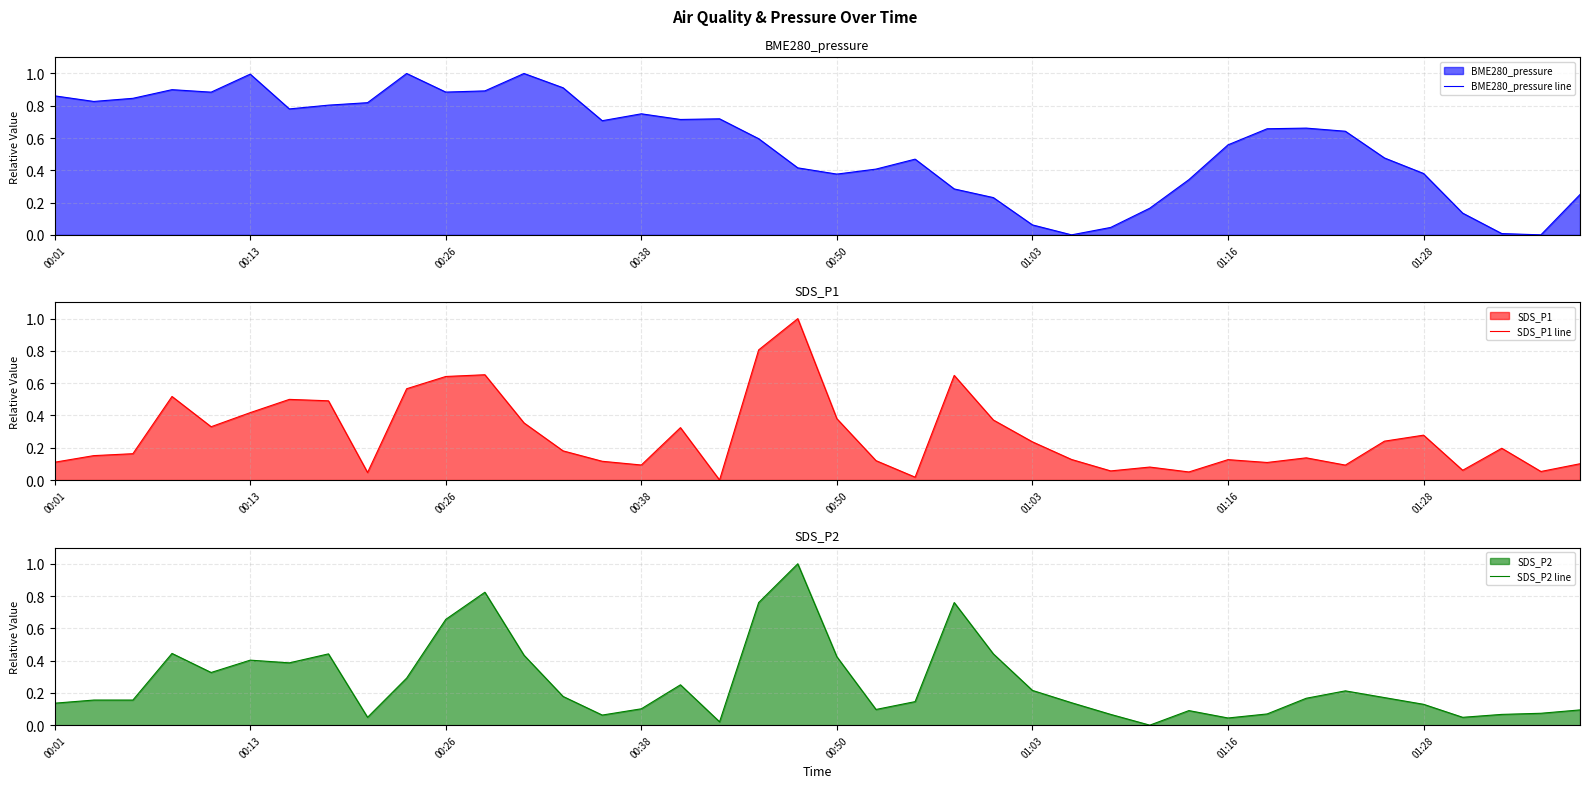

Reading left to right, what are all the values shown in this chart?

BME280_pressure line: 0.9	0.8	0.8	0.9	0.9	1.0	0.8	0.8	0.8	1.0	0.9	0.9	1.0	0.9	0.7	0.8	0.7	0.7	0.6	0.4	0.4	0.4	0.5	0.3	0.2	0.1	0.0	0.0	0.2	0.3	0.6	0.7	0.7	0.6	0.5	0.4	0.1	0.0	0.0	0.2
SDS_P1 line: 0.1	0.2	0.2	0.5	0.3	0.4	0.5	0.5	0.0	0.6	0.6	0.7	0.4	0.2	0.1	0.1	0.3	0.0	0.8	1.0	0.4	0.1	0.0	0.6	0.4	0.2	0.1	0.1	0.1	0.0	0.1	0.1	0.1	0.1	0.2	0.3	0.1	0.2	0.1	0.1
SDS_P2 line: 0.1	0.2	0.2	0.4	0.3	0.4	0.4	0.4	0.0	0.3	0.7	0.8	0.4	0.2	0.1	0.1	0.2	0.0	0.8	1.0	0.4	0.1	0.1	0.8	0.4	0.2	0.1	0.1	0.0	0.1	0.0	0.1	0.2	0.2	0.2	0.1	0.0	0.1	0.1	0.1